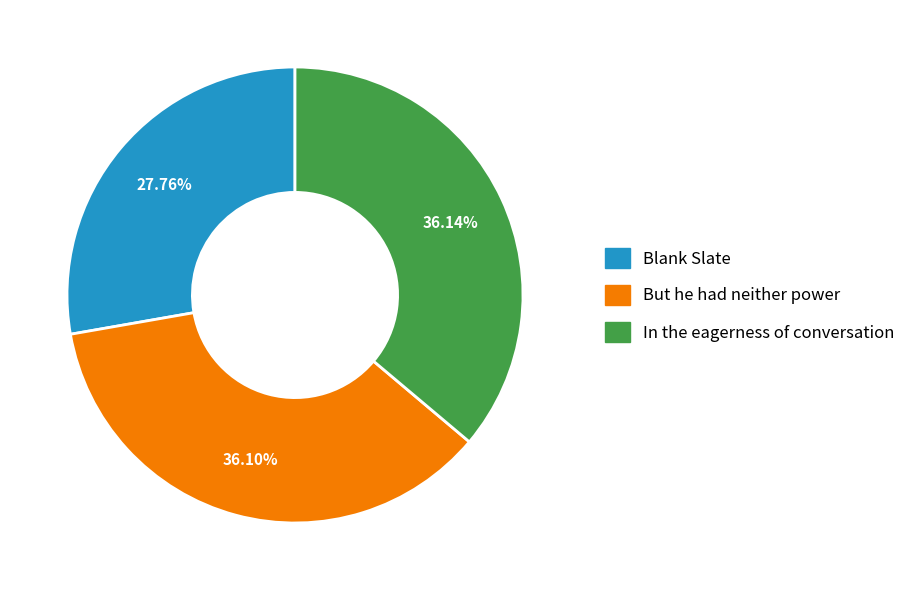

The Blank Slate slice represents 33% of the pie. True or false?

False